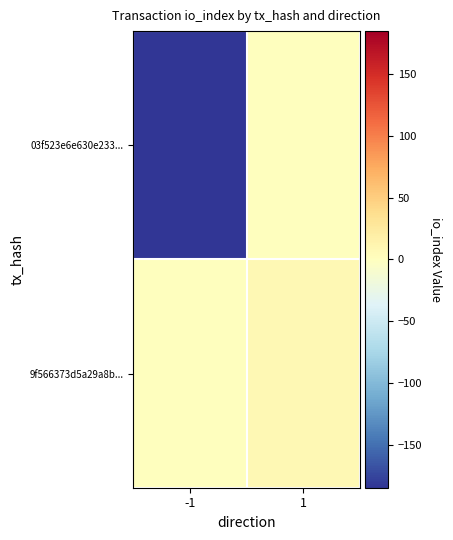

Between -1 and 1, which series saw the biggest shift?

03f523e6e630e233...